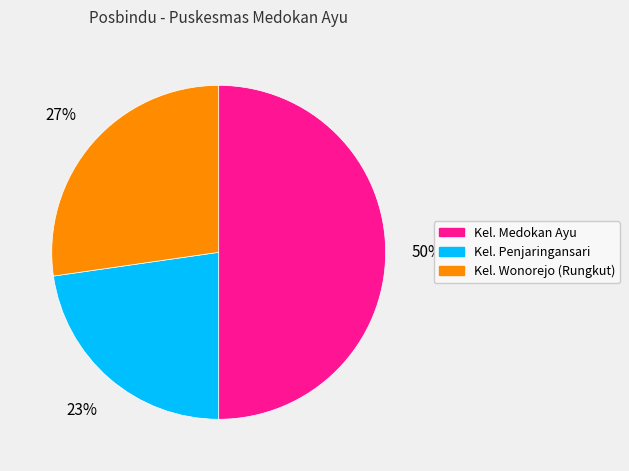

Combined, do Kel. Penjaringansari and Kel. Medokan Ayu account for over 50%?

Yes